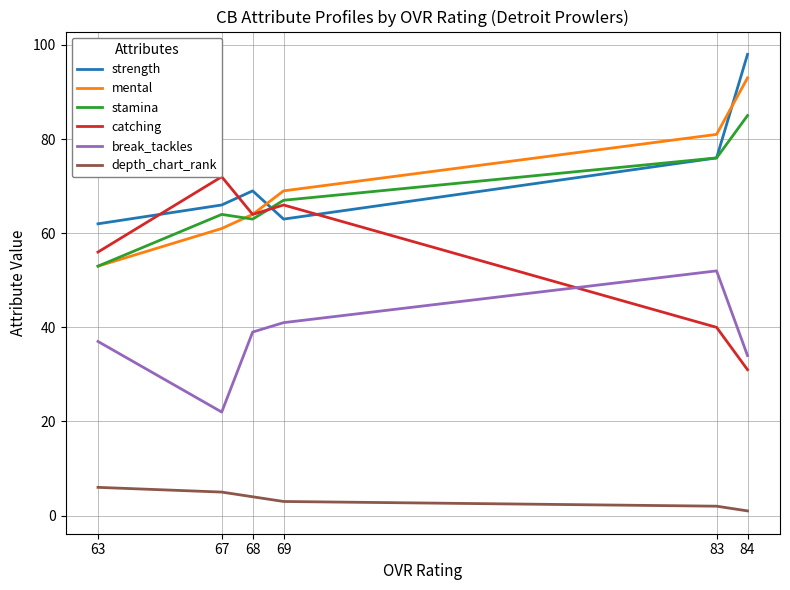

What is the difference between the maximum and minimum values in the catching series?

41